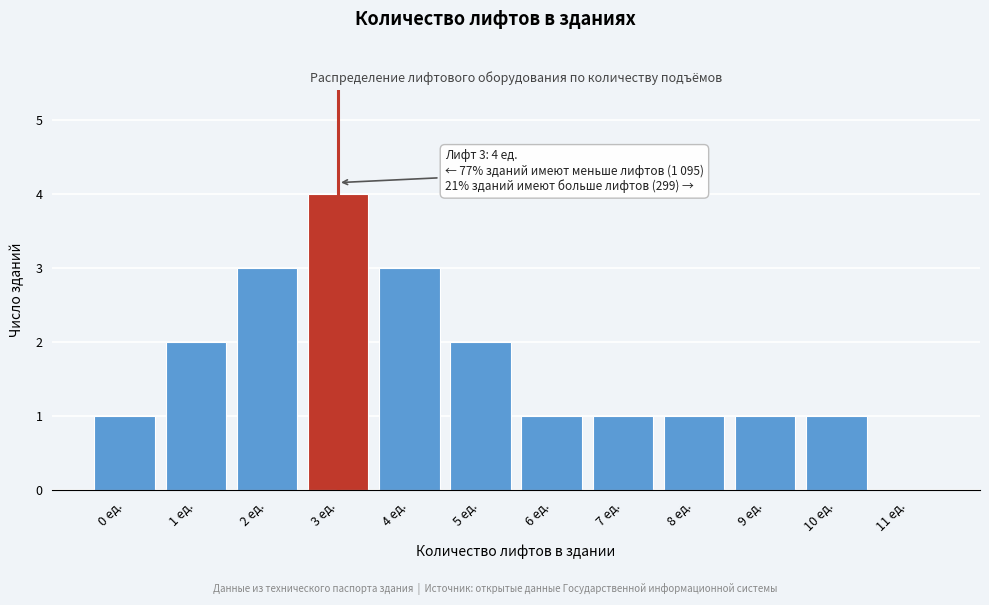

Reading right to left, what are all the values shown in this chart?

11 ед.=0	10 ед.=1	9 ед.=1	8 ед.=1	7 ед.=1	6 ед.=1	5 ед.=2	4 ед.=3	3 ед.=4	2 ед.=3	1 ед.=2	0 ед.=1